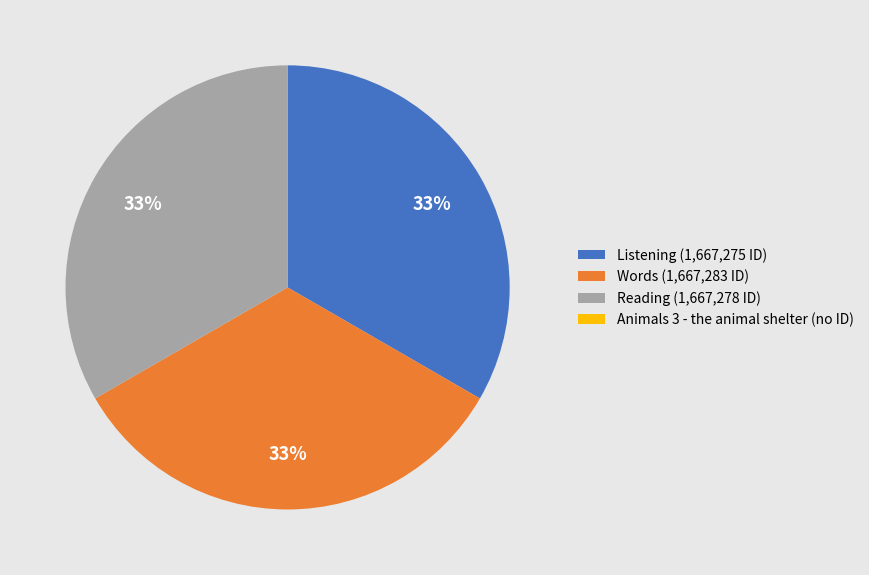

What is the ratio of the value at Reading to the value at Words?

1.0